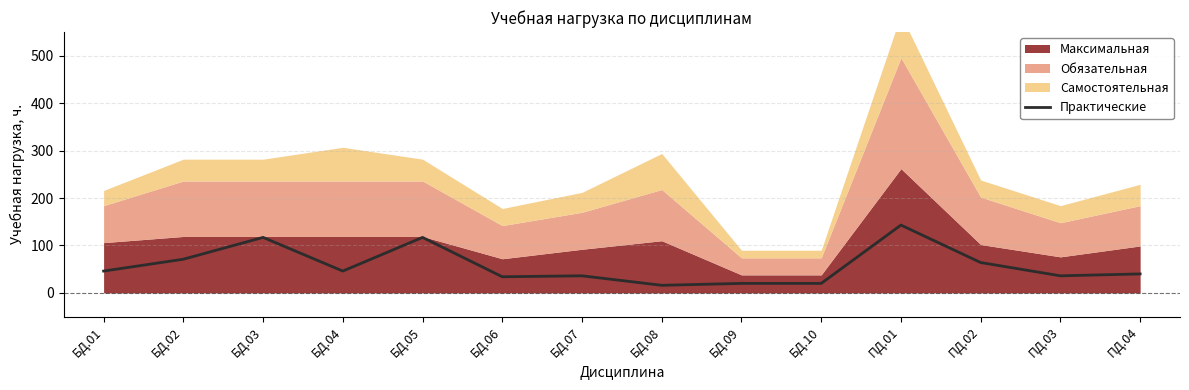

At which label does Практические reach its peak?

ПД.01